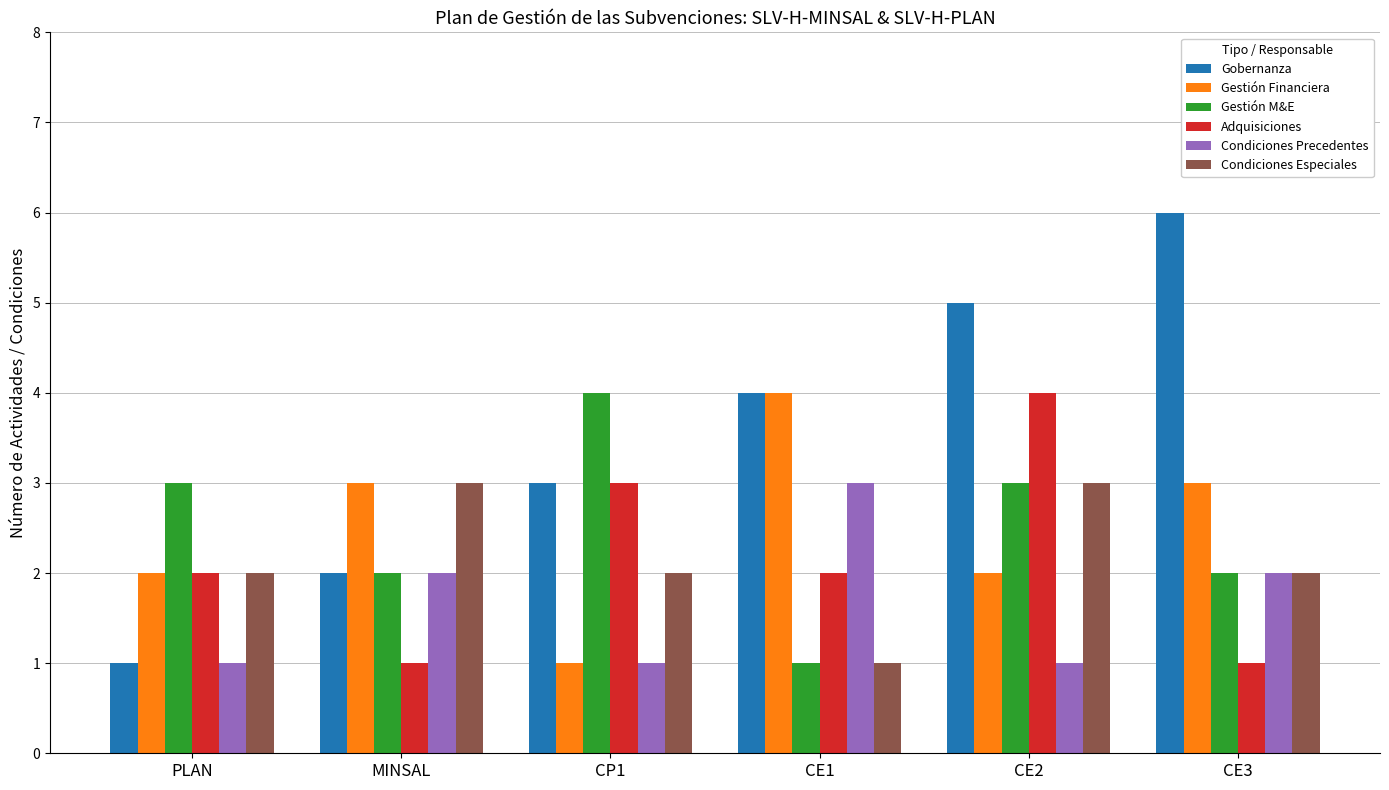

How many bars are there in total?

36